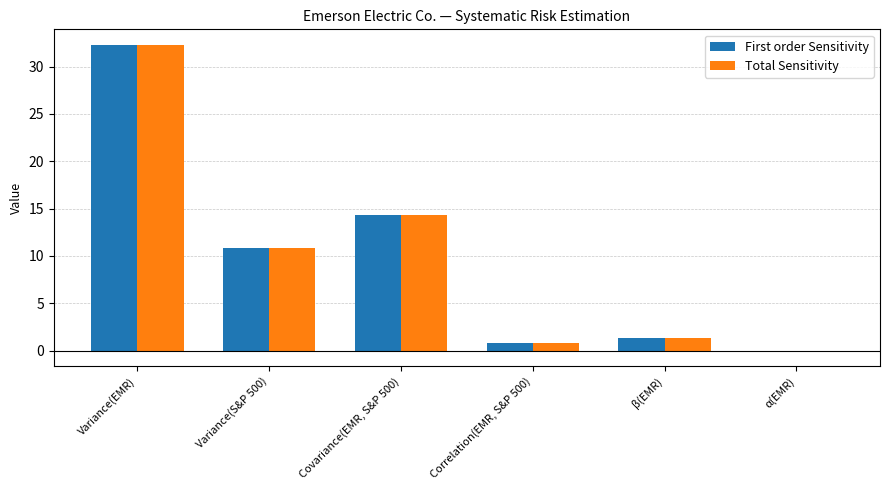

True or false: Total Sensitivity has a value of 14.3 at Covariance(EMR, S&P 500).

True